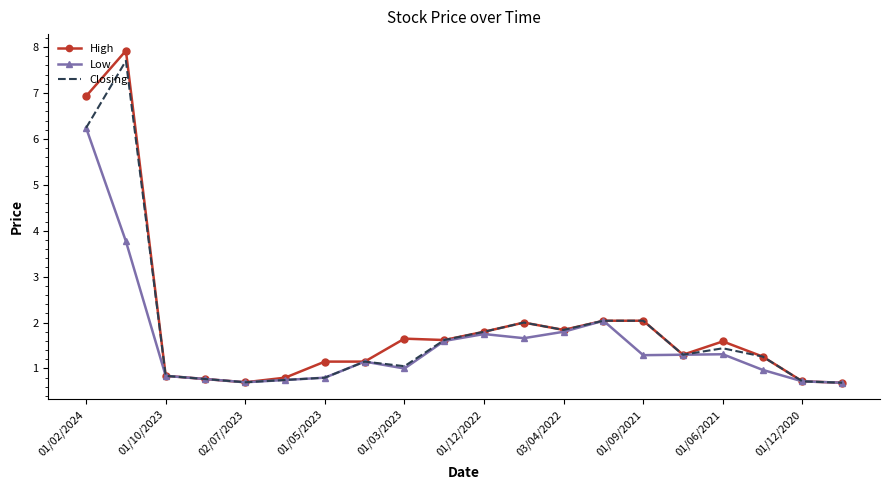

What is the greatest value displayed?

7.9